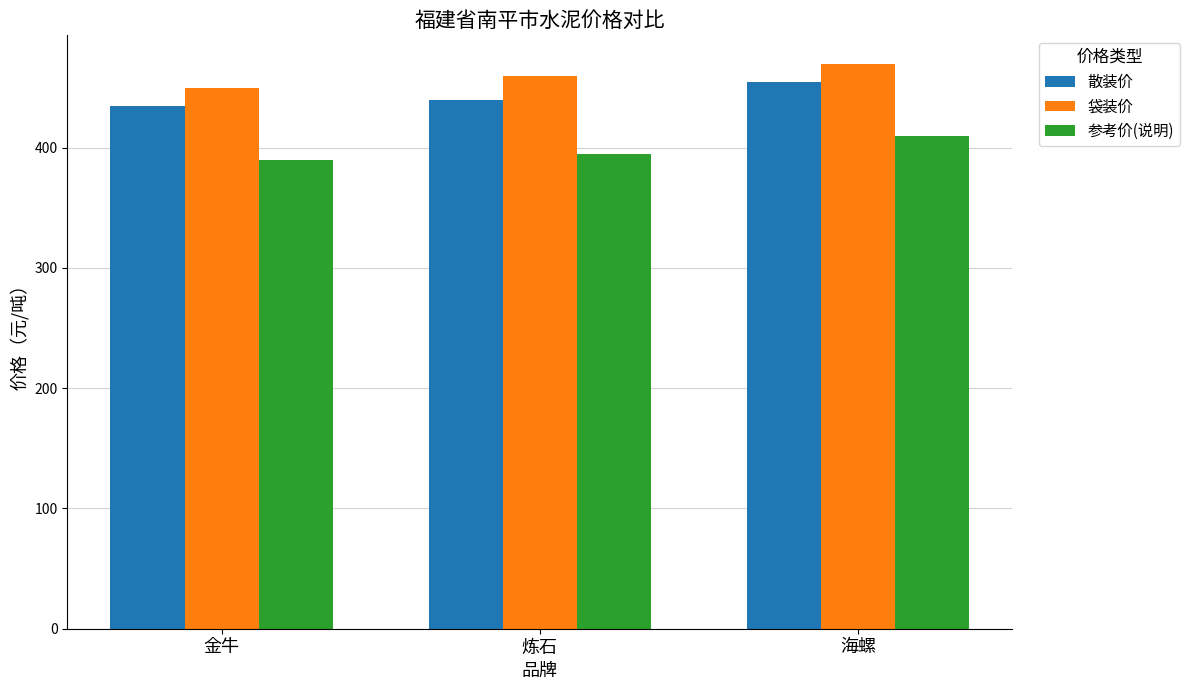

What is the sum of the 袋装价 values at 炼石 and 海螺?

930